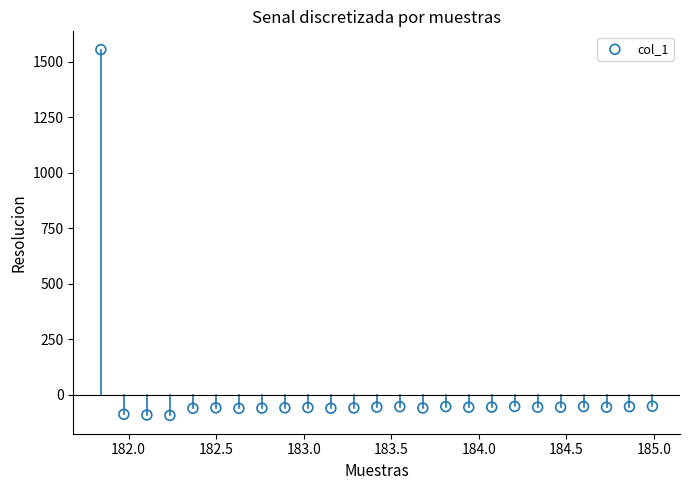

What is the range of X values (max minus min)?

3.1